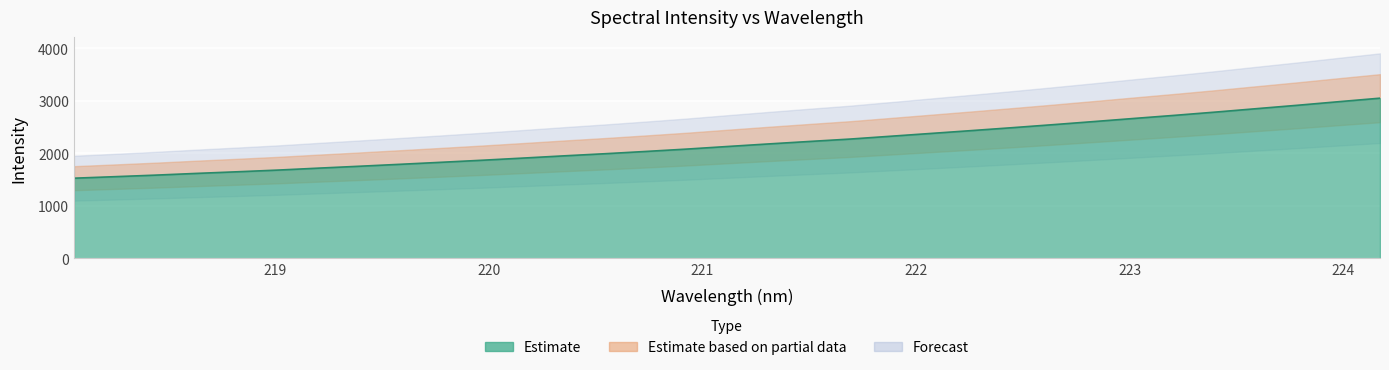

Which category has the highest value across all series?

224.1709